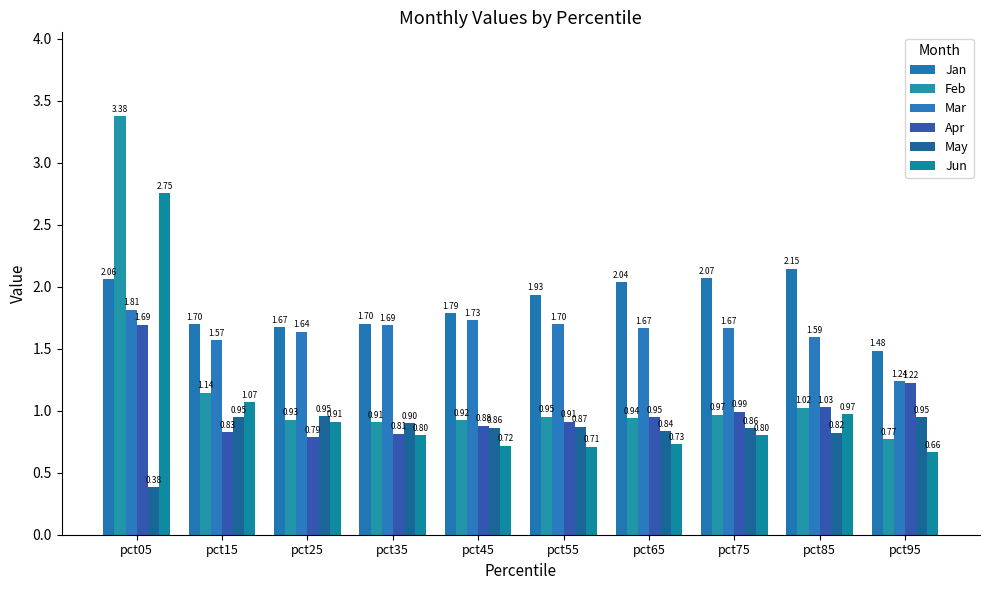

Between pct85 and pct35, which is larger?

pct85